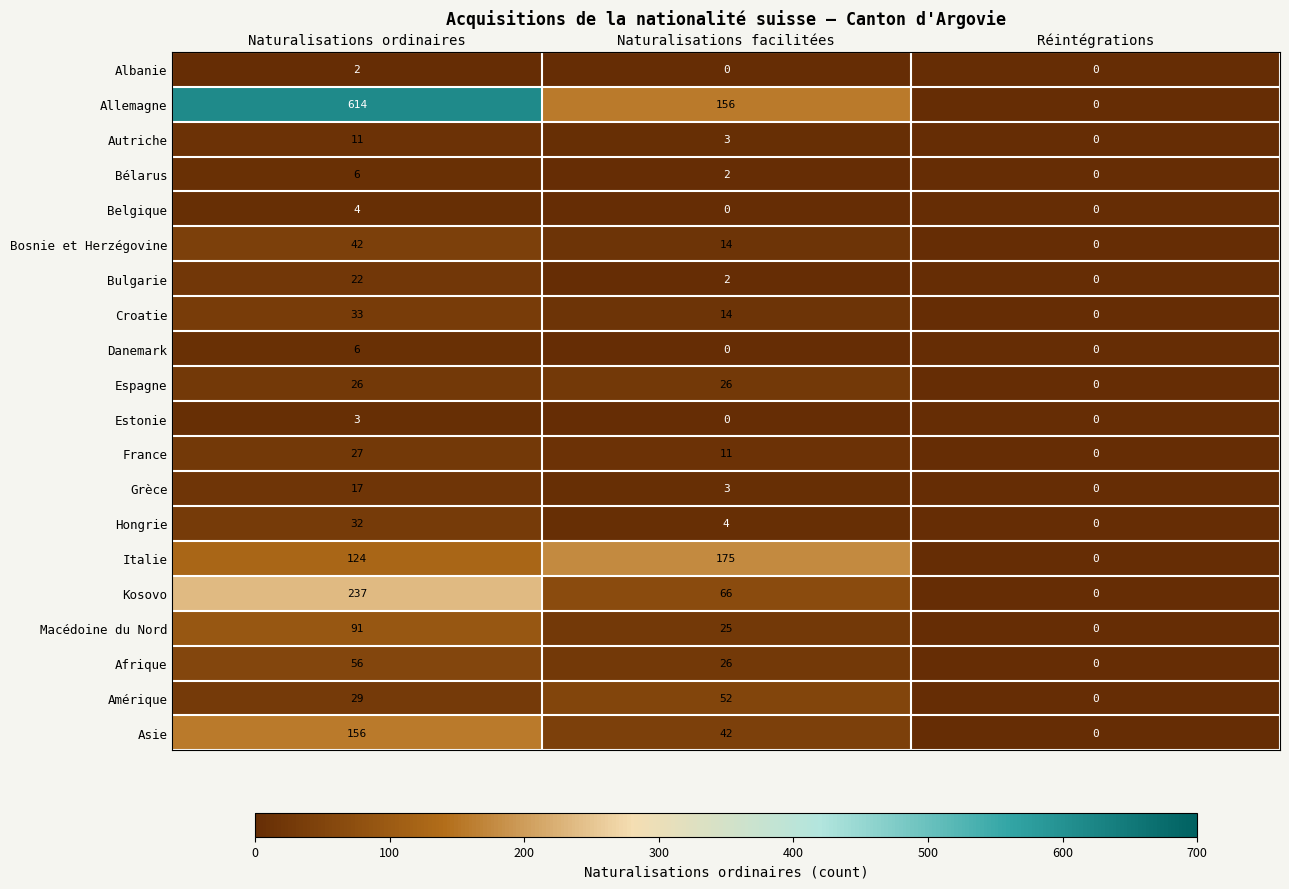

The Bélarus series shows 0 at Réintégrations. True or false?

True